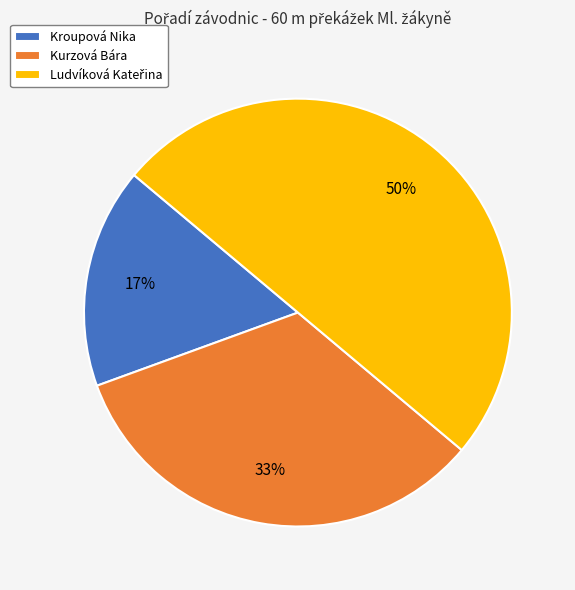

Does Kurzová Bára account for over 50% of the chart?

No